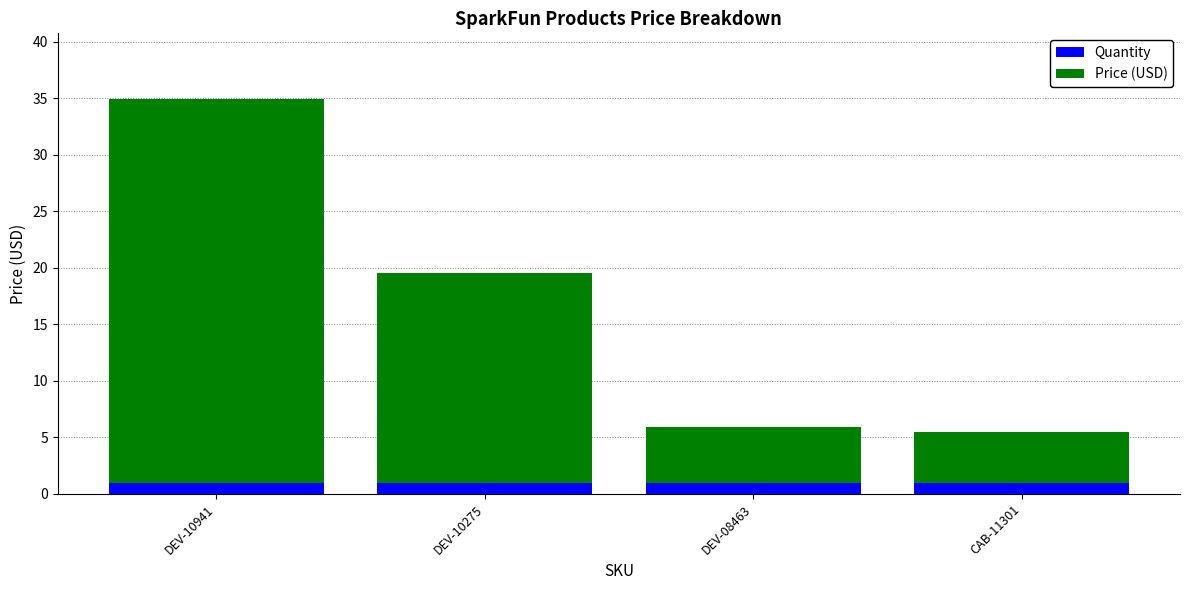

What is the total value across all series at DEV-08463?

6.0